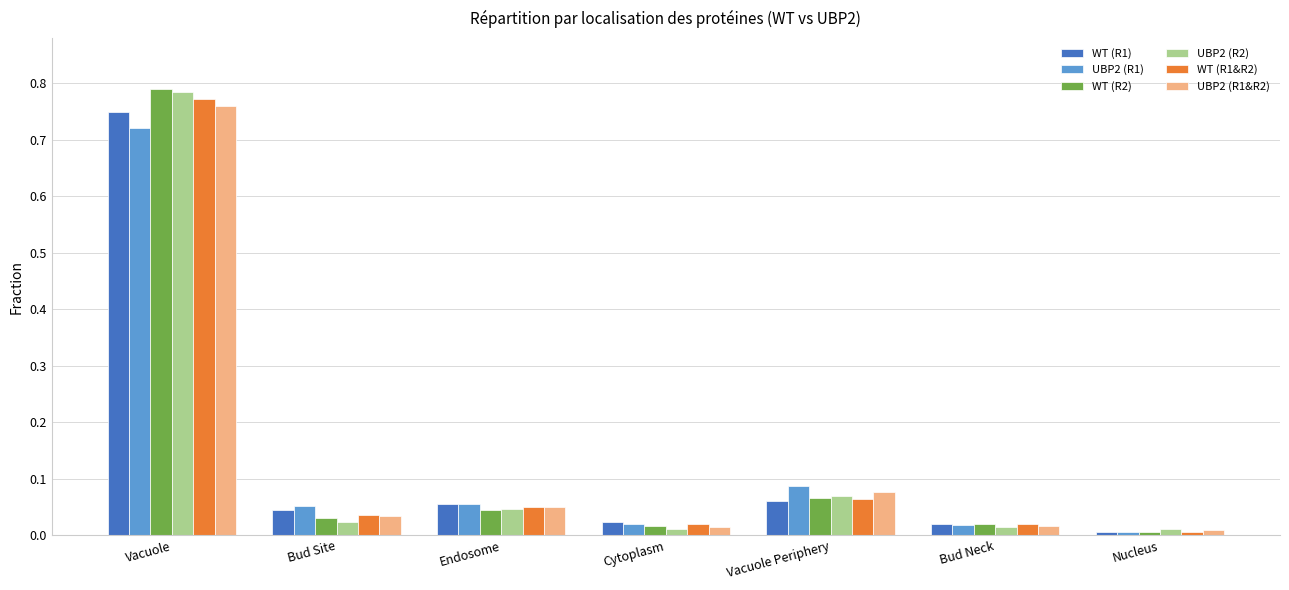

At which category is the sum across all series the highest?

Vacuole